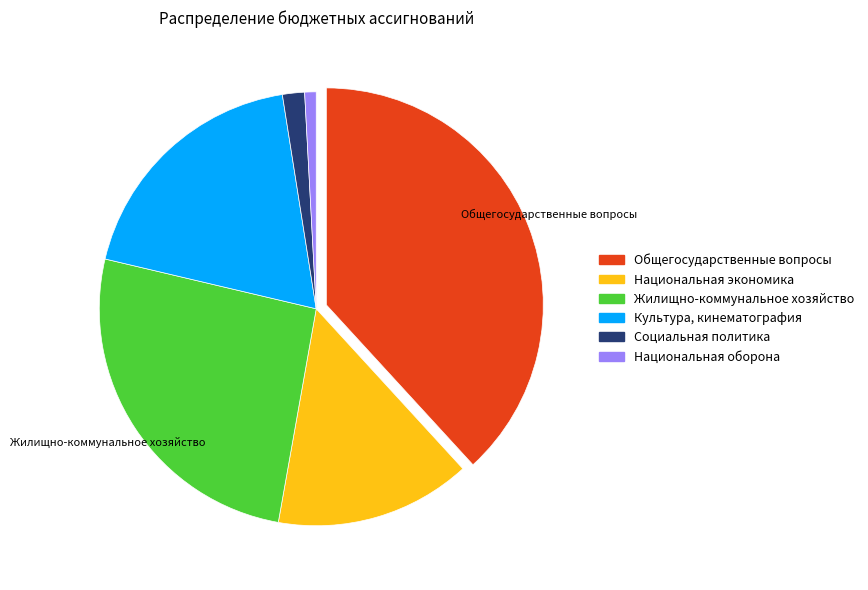

How many slices are in this pie chart?

6